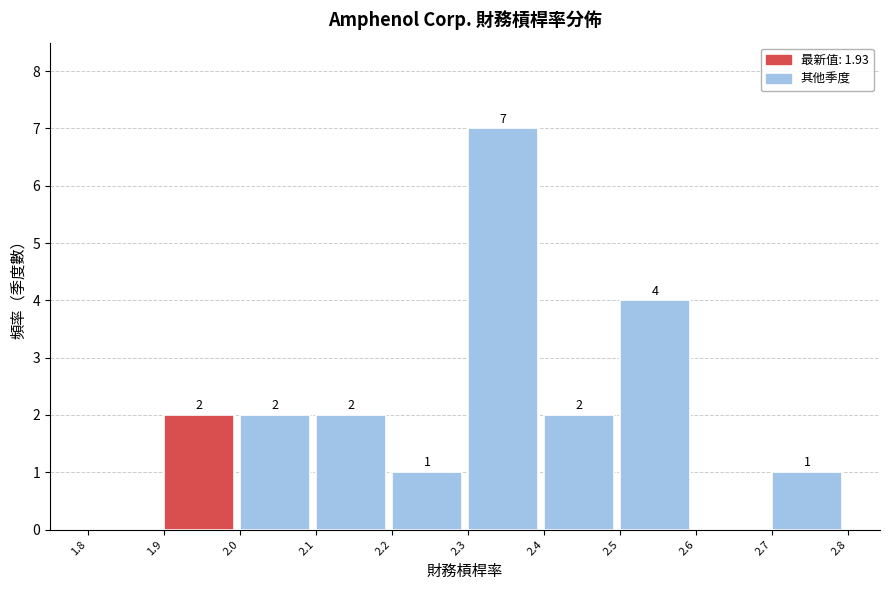

Over which range of the x-axis is the bar tallest?

2.3 to 2.4